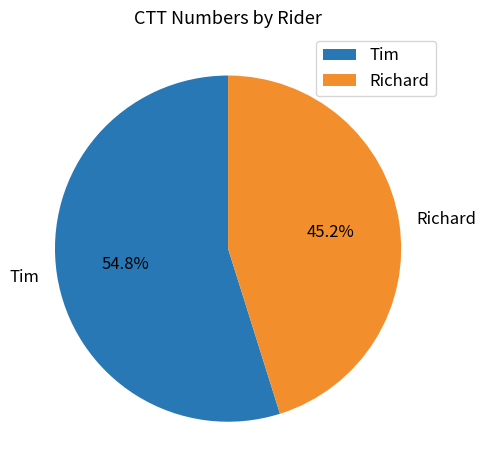

To the nearest percent, what percentage of the pie is Richard?

45%